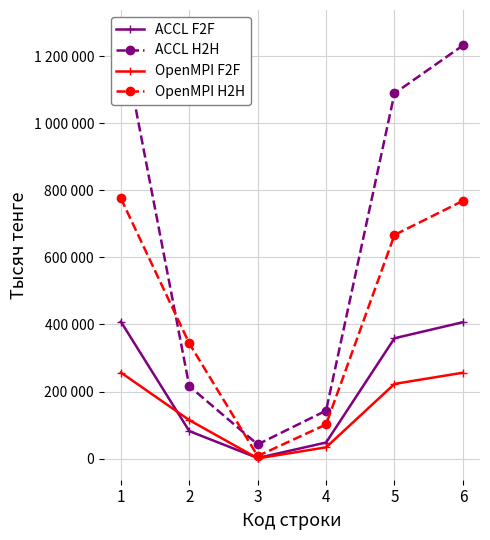

Which category has the lowest value in the OpenMPI H2H series?

3